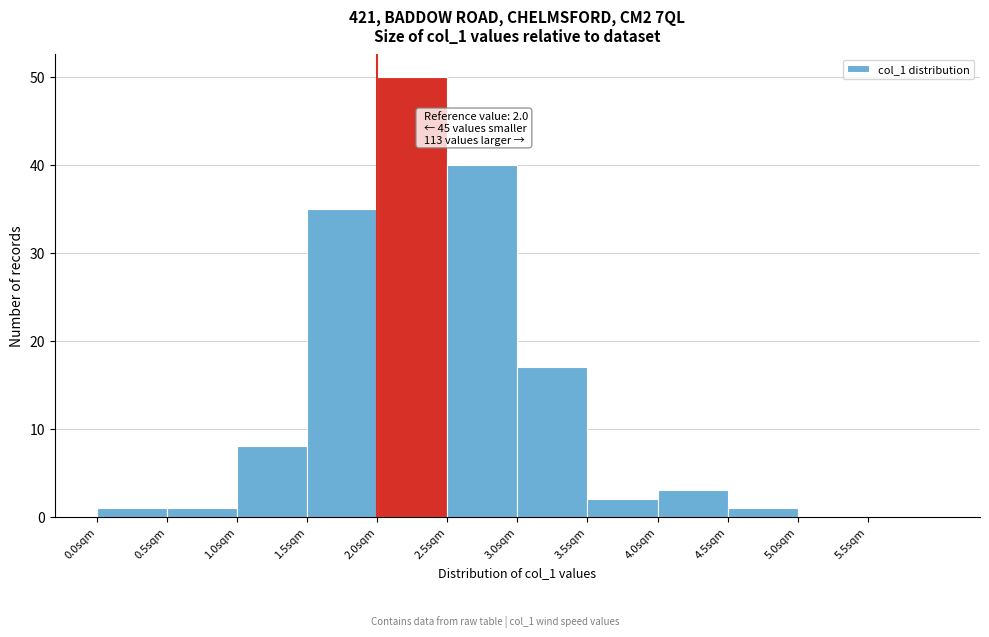

Which range on the x-axis has the tallest bar?

2.0 to 2.5